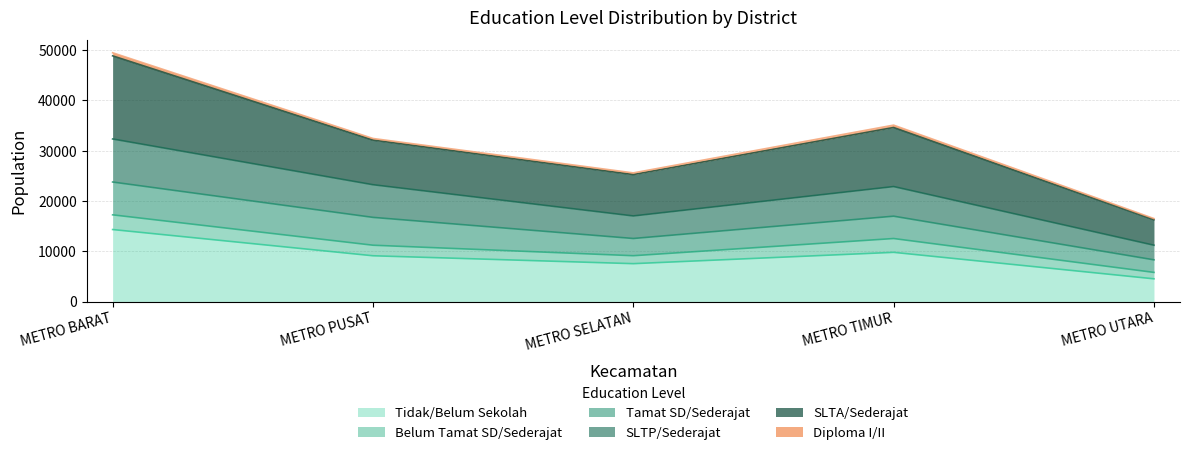

Which category has the highest value in the Tidak/Belum Sekolah series?

METRO BARAT